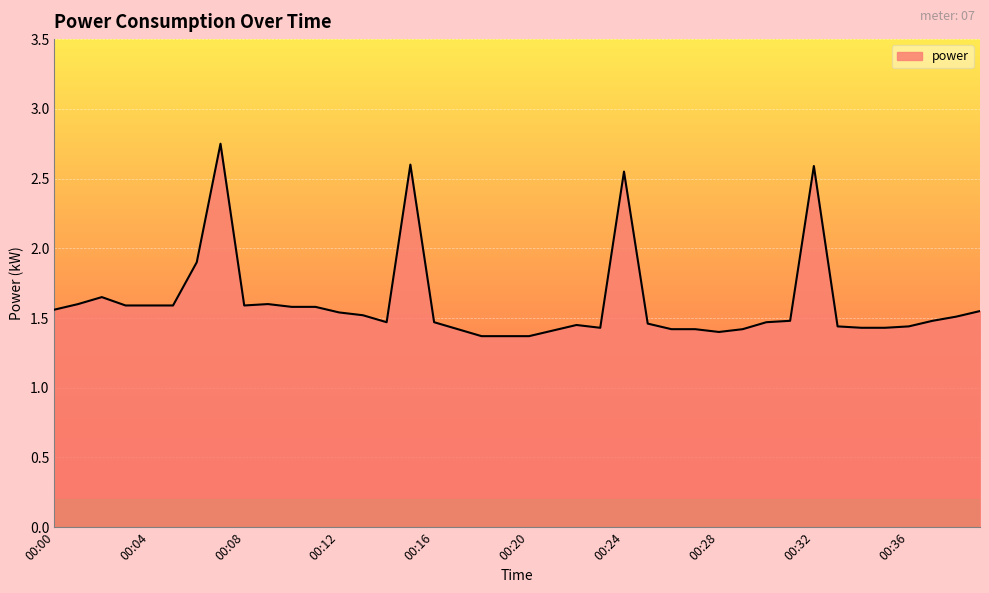

True or false: the data has more than 1 interior local peaks.

True